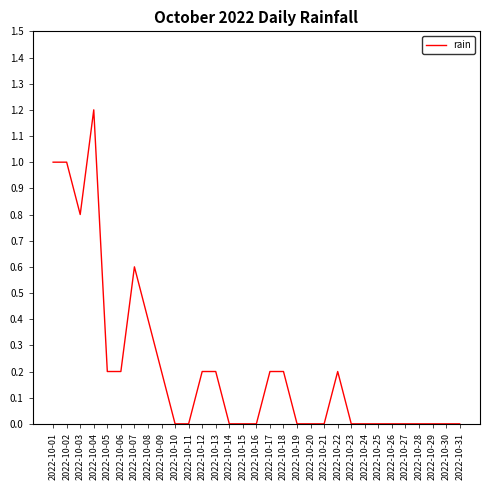

Which has a higher value, 2022-10-13 or 2022-10-07?

2022-10-07